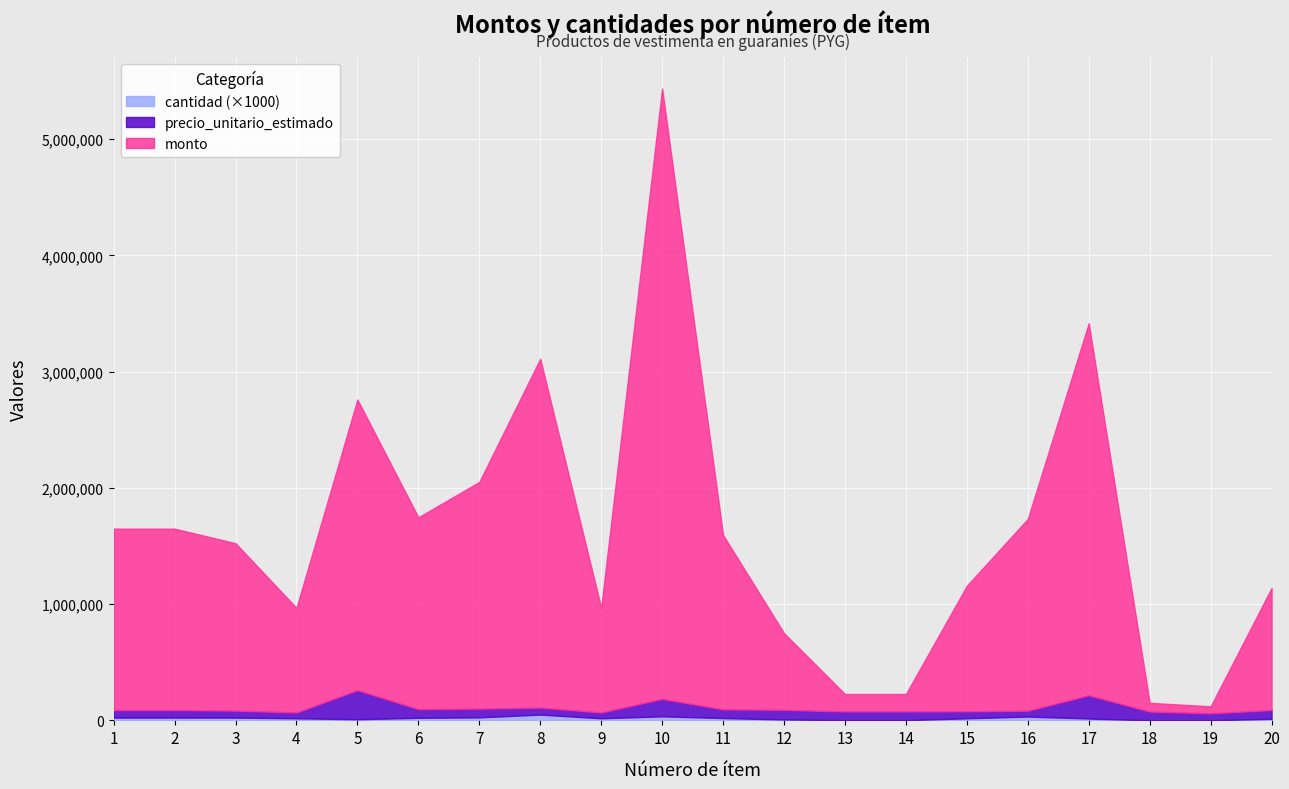

Reading left to right, what are all the values shown in this chart?

monto: 1560000	1560000	1440000	900000	2500000	1650000	1950000	3000000	900000	5250000	1500000	660000	150000	150000	1080000	1650000	3200000	75000	60000	1050000
cantidad: 24	24	24	18	10	22	26	50	18	35	20	8	2	2	18	33	16	1	1	14
precio_unitario_estimado: 65000	65000	60000	50000	250000	75000	75000	60000	50000	150000	75000	82500	75000	75000	60000	50000	200000	75000	60000	75000